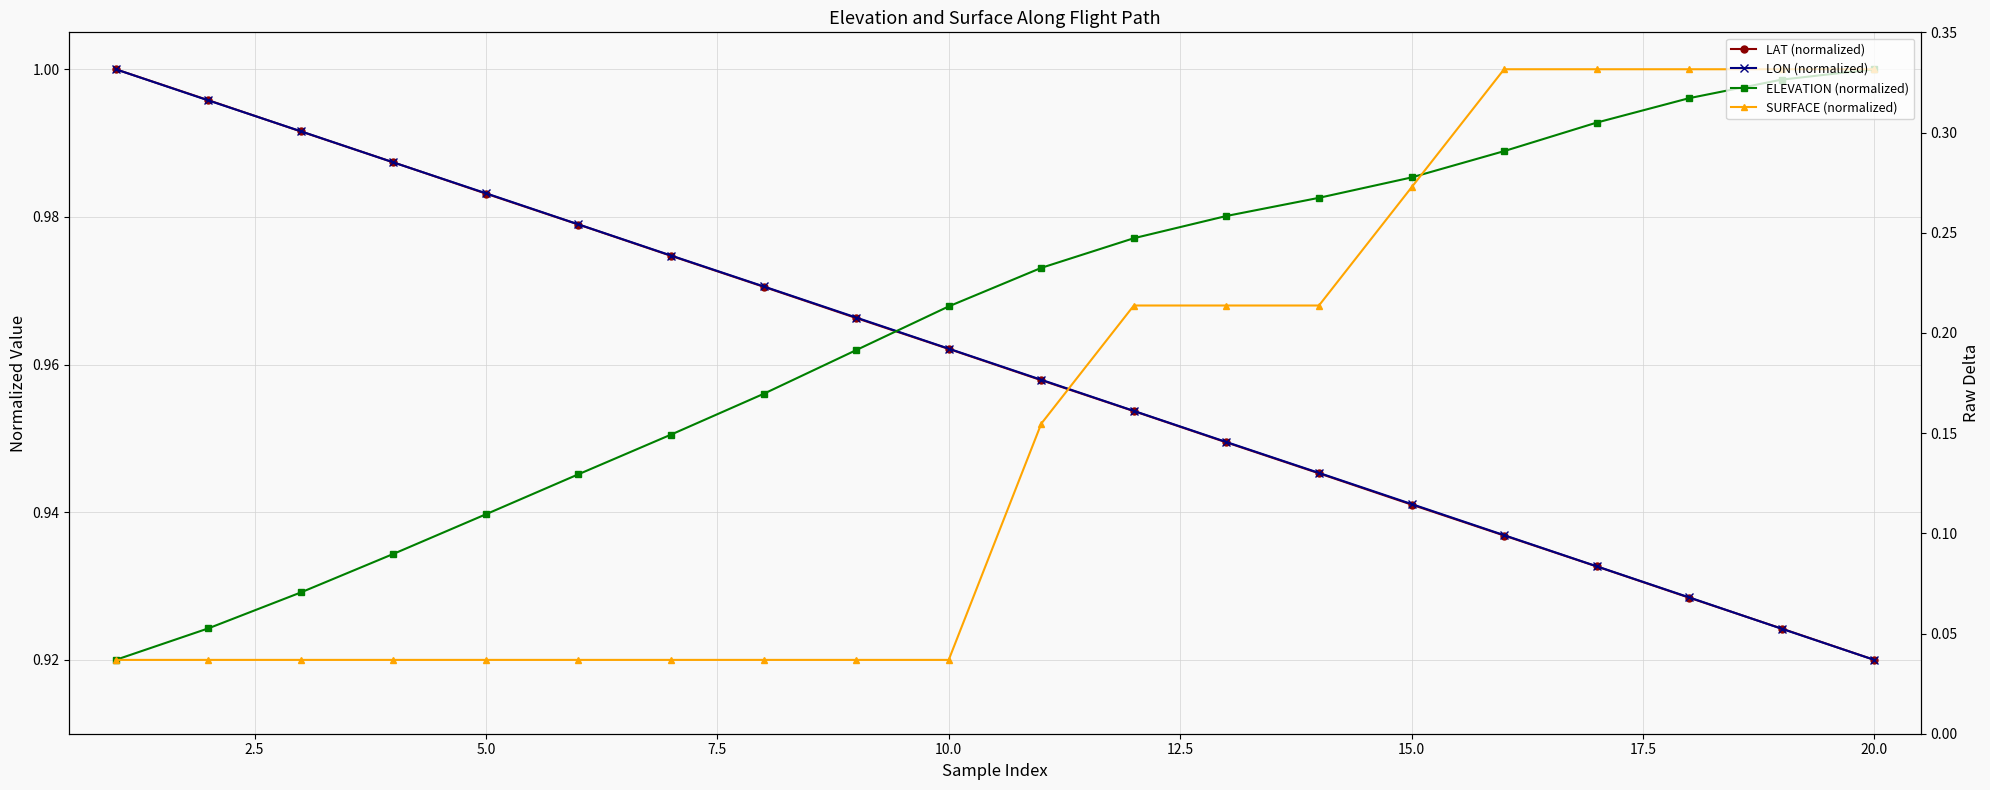

What is the maximum value shown in the chart?

1.0